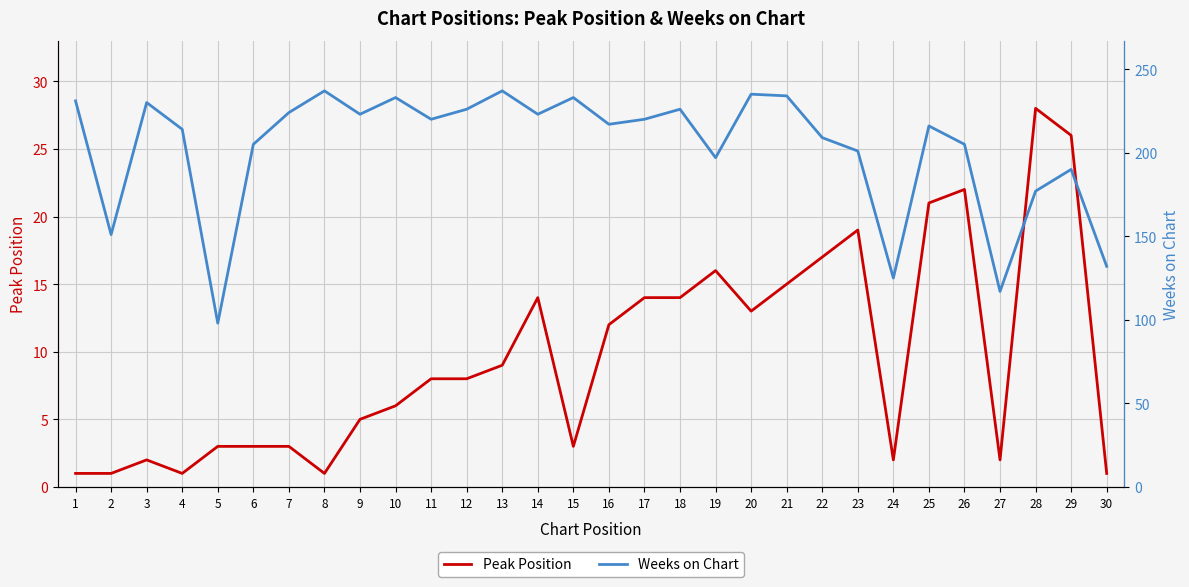

Reading right to left, extract all data points from this chart.

Peak Position: 30=1	29=26	28=28	27=2	26=22	25=21	24=2	23=19	22=17	21=15	20=13	19=16	18=14	17=14	16=12	15=3	14=14	13=9	12=8	11=8	10=6	9=5	8=1	7=3	6=3	5=3	4=1	3=2	2=1	1=1
Weeks on Chart: 30=132	29=190	28=177	27=117	26=205	25=216	24=125	23=201	22=209	21=234	20=235	19=197	18=226	17=220	16=217	15=233	14=223	13=237	12=226	11=220	10=233	9=223	8=237	7=224	6=205	5=98	4=214	3=230	2=151	1=231